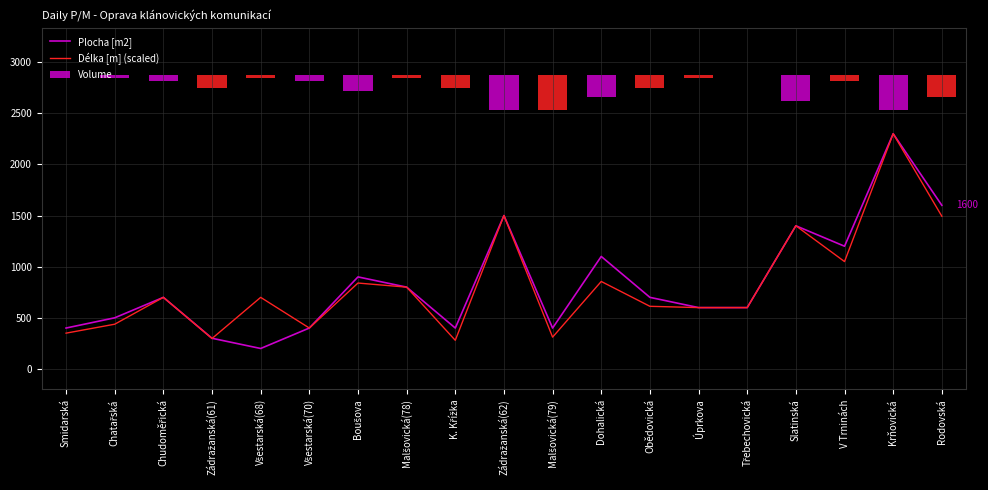

What is the lowest value of the Plocha [m2] series?

200.0